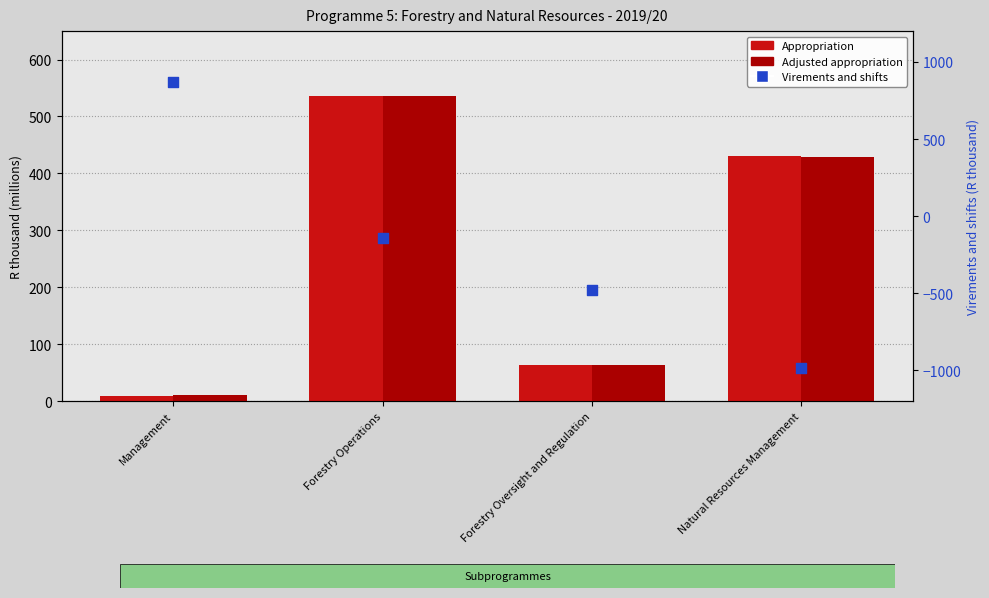

Which series contains the lowest Y value?

Virements and shifts